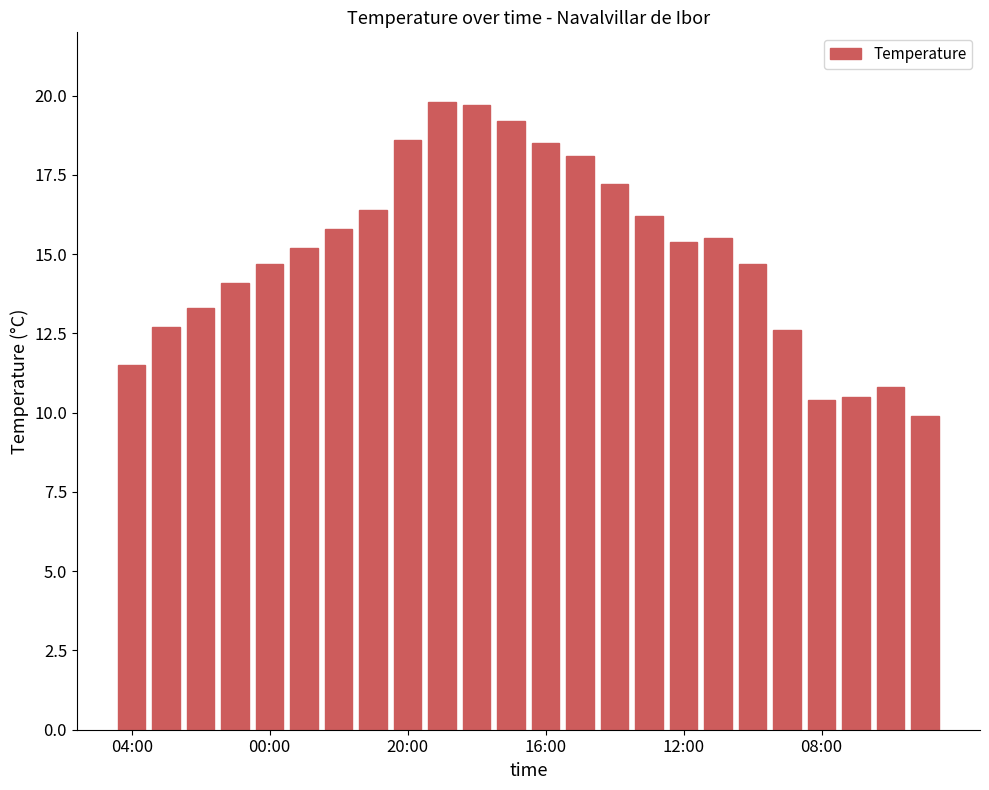

What is the sum of all values?

360.8